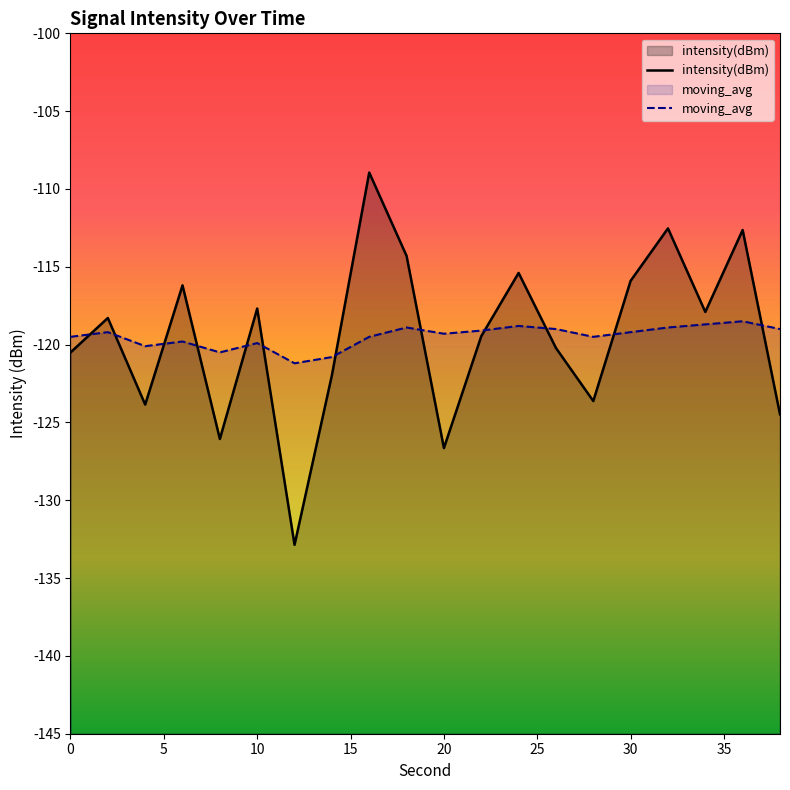

At which category does moving_avg reach its first local valley?

4